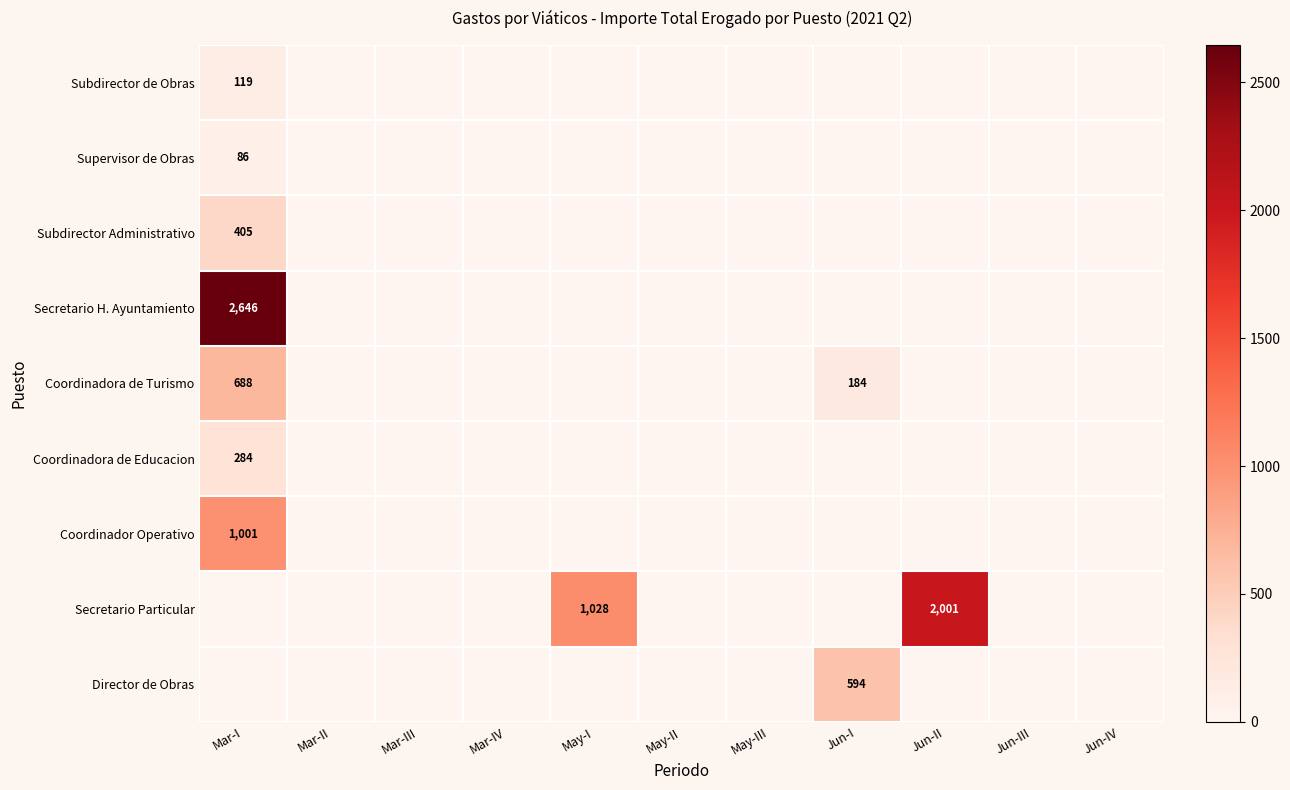

At which category is the sum across all series the highest?

Mar-I